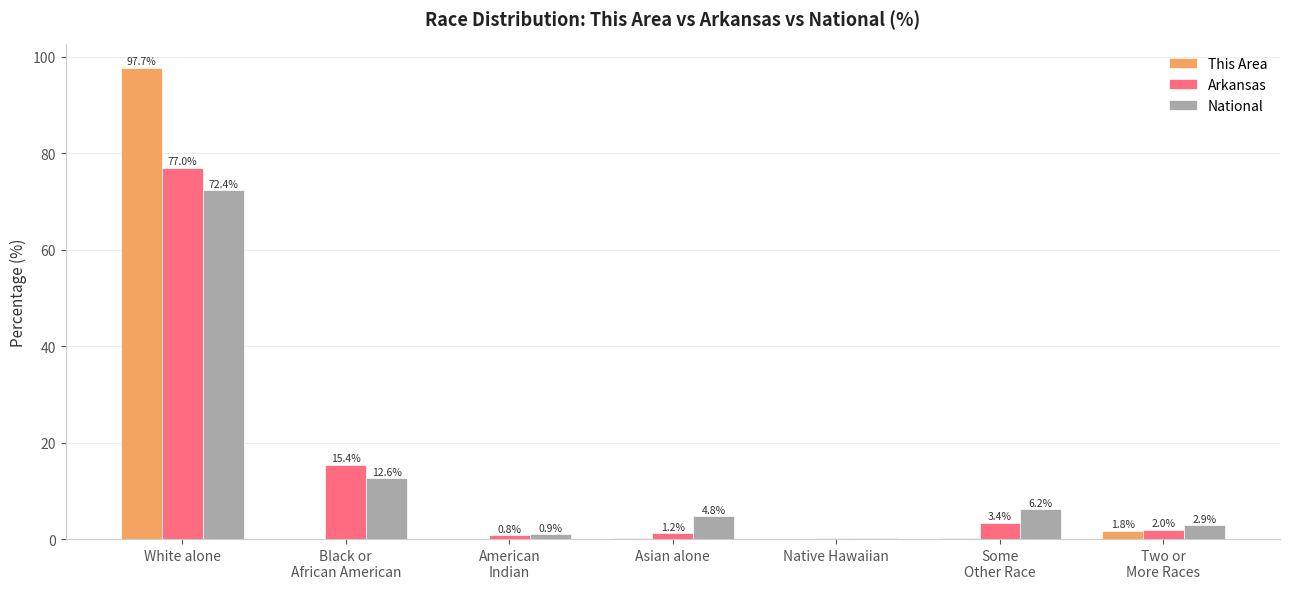

What is the sum of all National values?

100.0